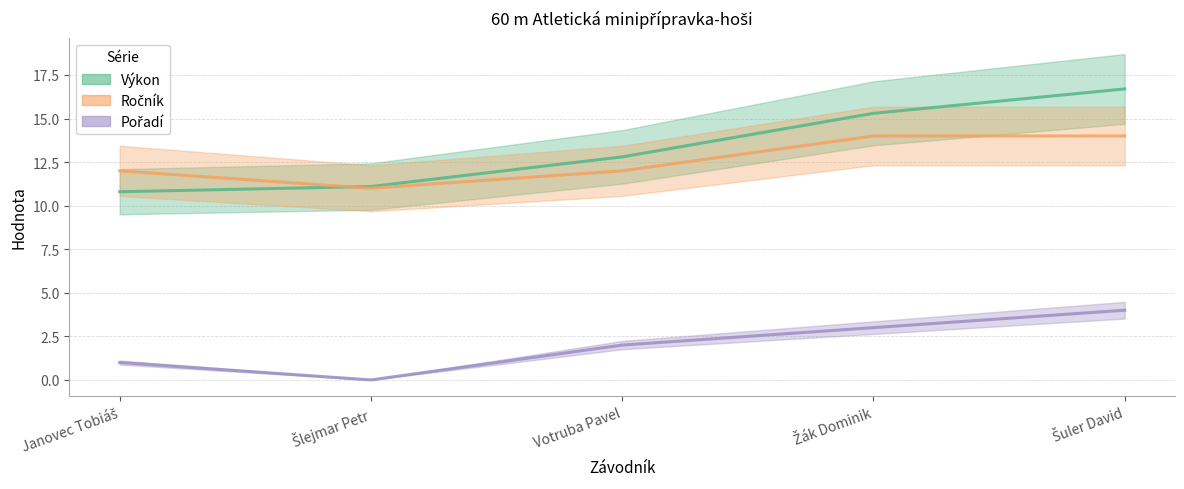

Reading left to right, extract all data points from this chart.

Výkon: Janovec Tobiáš=10.8	Šlejmar Petr=11.1	Votruba Pavel=12.8	Žák Dominik=15.3	Šuler David=16.7
Ročník: Janovec Tobiáš=12.0	Šlejmar Petr=11.0	Votruba Pavel=12.0	Žák Dominik=14.0	Šuler David=14.0
Pořadí: Janovec Tobiáš=1.0	Šlejmar Petr=0.0	Votruba Pavel=2.0	Žák Dominik=3.0	Šuler David=4.0